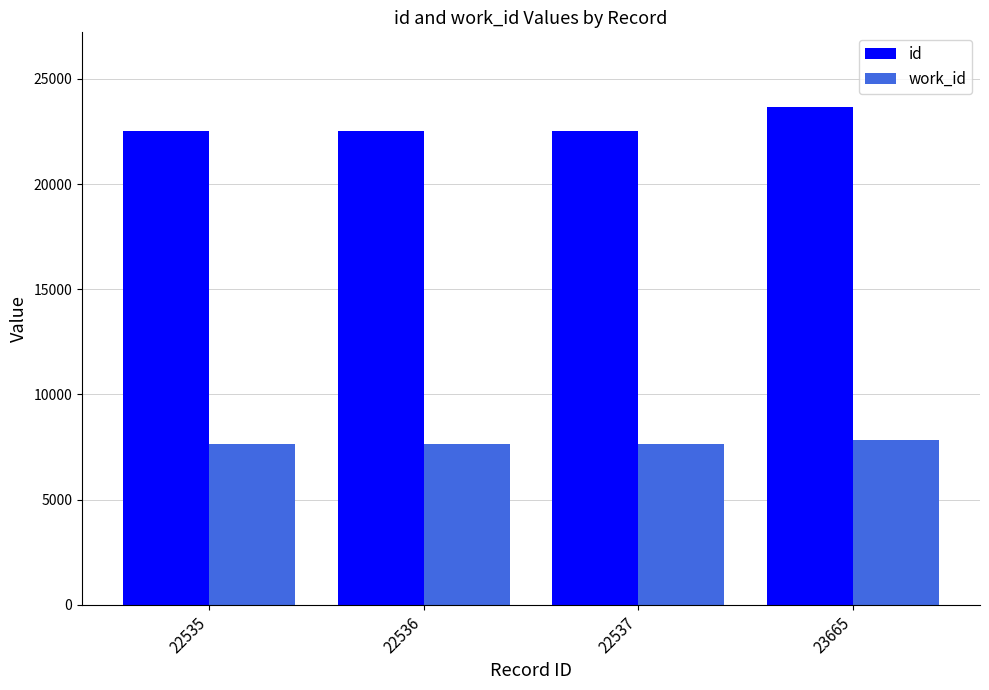

Is the value of work_id at 22535 greater than the value of id at 23665?

No